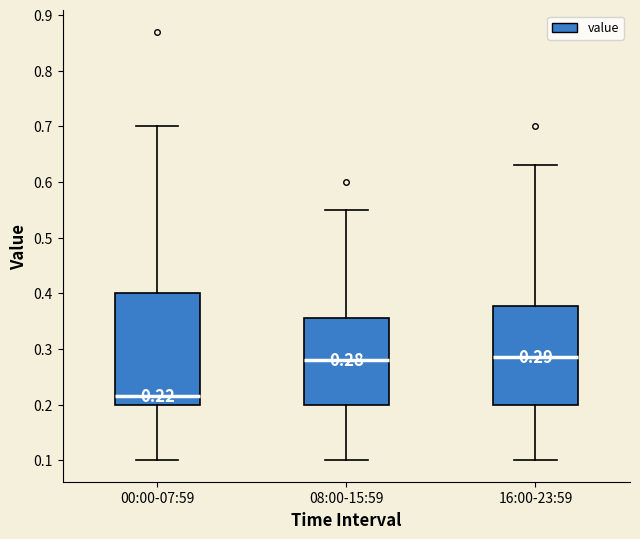

Which box is the tallest, from its lower edge to its upper edge?

00:00-07:59